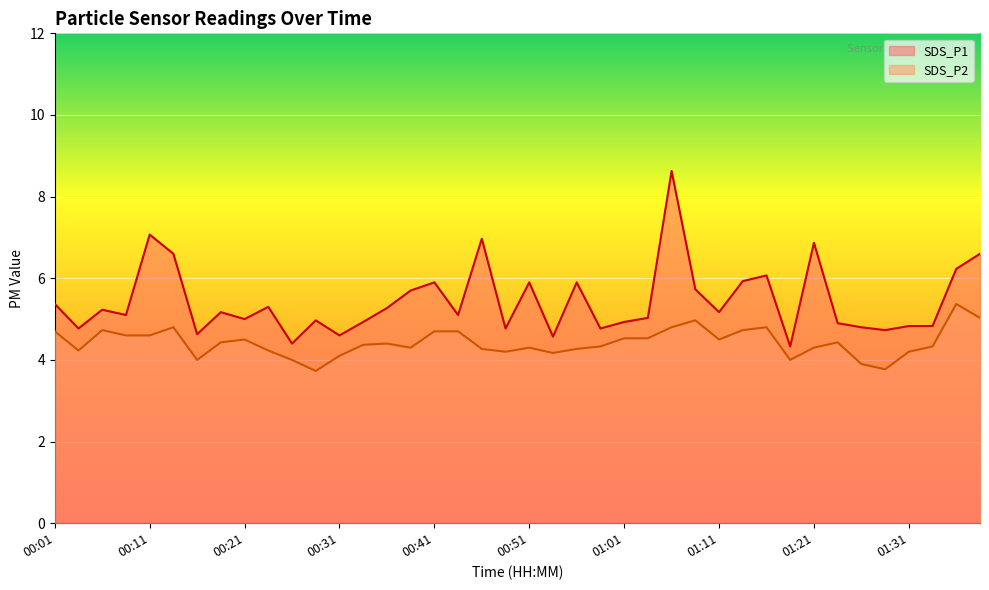

The SDS_P2 series shows 2.0 at 00:51. True or false?

False